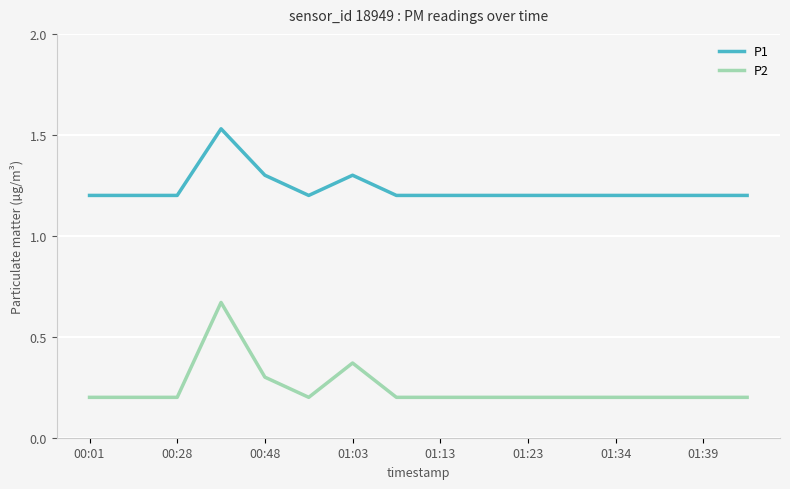

What is the sum of all P1 values?

19.7